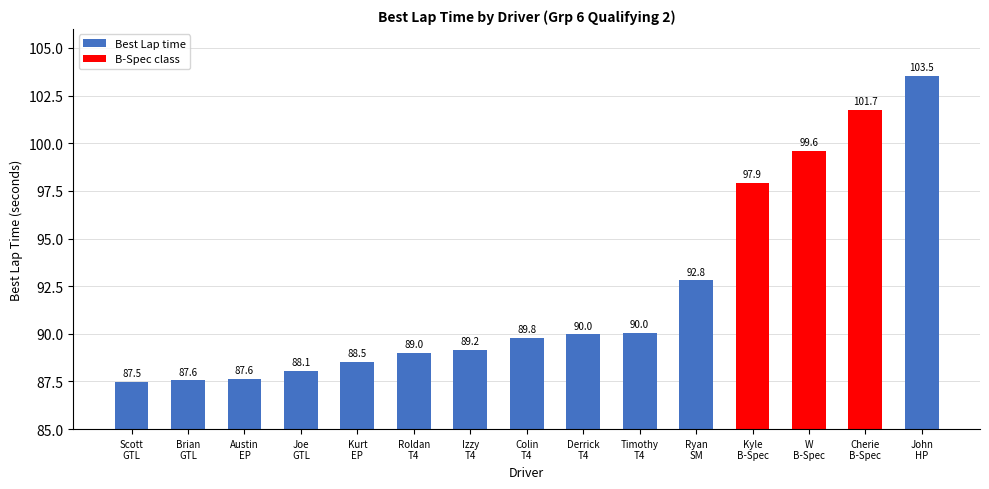

Reading left to right, extract all data points from this chart.

Scott
GTL=87.5	Brian
GTL=87.6	Austin
EP=87.6	Joe
GTL=88.1	Kurt
EP=88.5	Roldan
T4=89.0	Izzy
T4=89.2	Colin
T4=89.8	Derrick
T4=90.0	Timothy
T4=90.0	Ryan
SM=92.8	Kyle
B-Spec=97.9	W
B-Spec=99.6	Cherie
B-Spec=101.7	John
HP=103.5